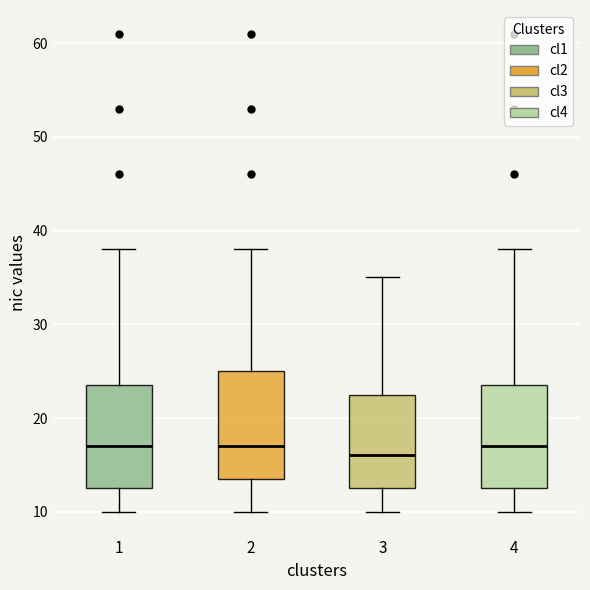

Reading left to right, transcribe this box plot: for each box, give where its median line is, the range the box spans, and where its two whiskers end, as read against the y-axis. The values are not printed on the chart, so give them approximately, as read against the axis.

1: median 17, box 13 to 24, whiskers 10 to 38
2: median 17, box 14 to 25, whiskers 10 to 38
3: median 16, box 13 to 23, whiskers 10 to 35
4: median 17, box 13 to 24, whiskers 10 to 38